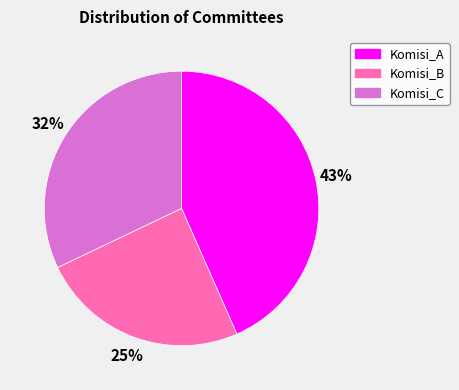

Approximately how many times larger is the value at Komisi_B compared to Komisi_C?

0.8